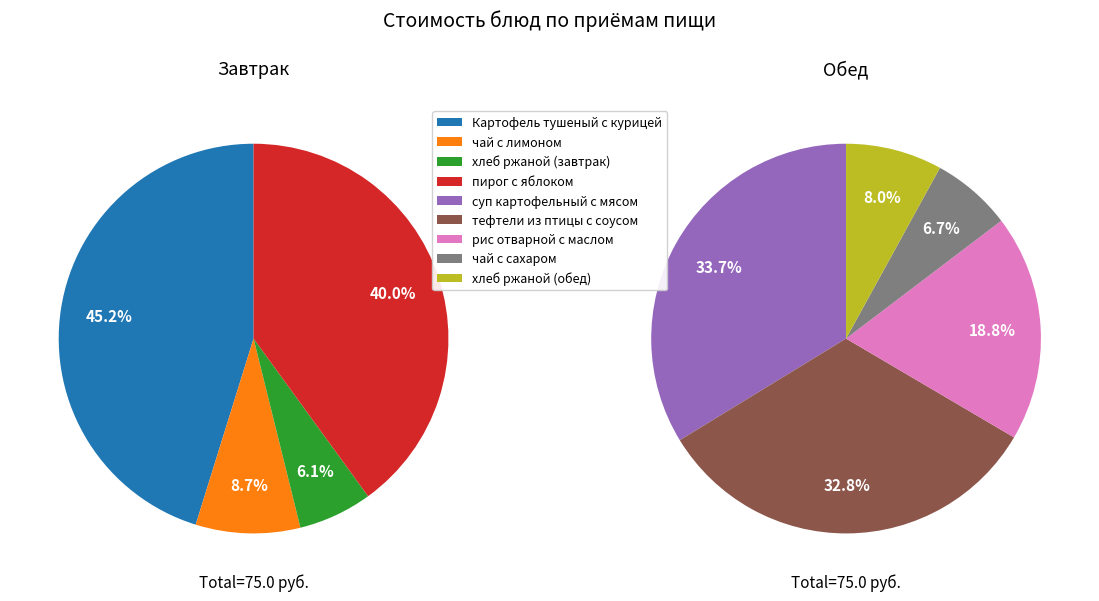

Which slice is the smallest?

хлеб ржаной (завтрак)